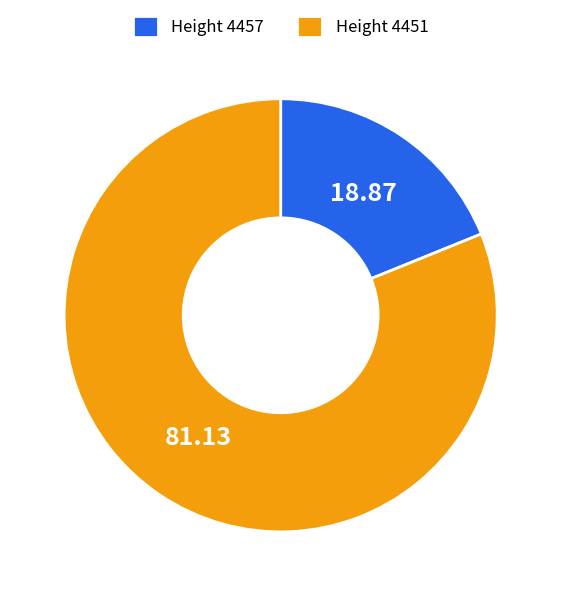

Is the sum of Height 4457 and Height 4451 greater than half?

Yes